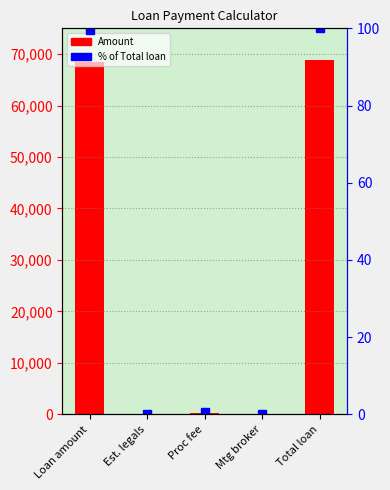

How many values in % of Total loan are above zero?

3